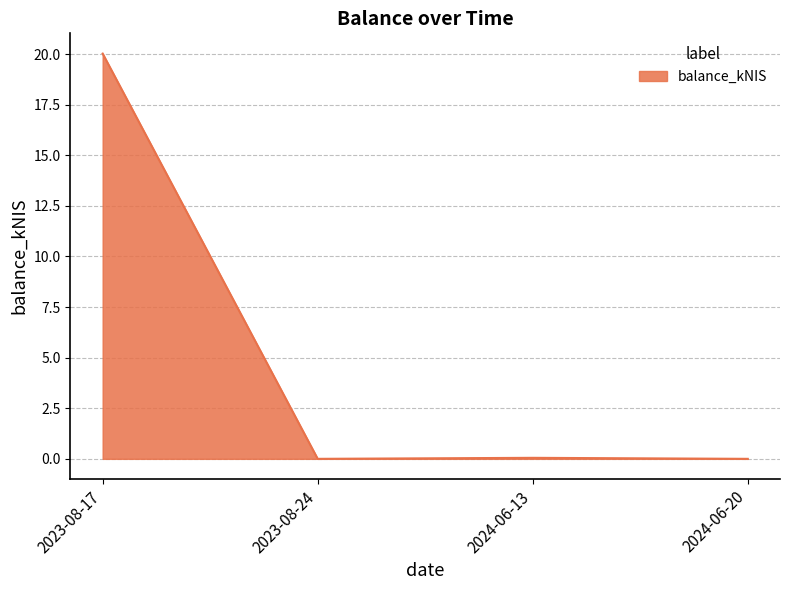

How many series are shown in this chart?

1